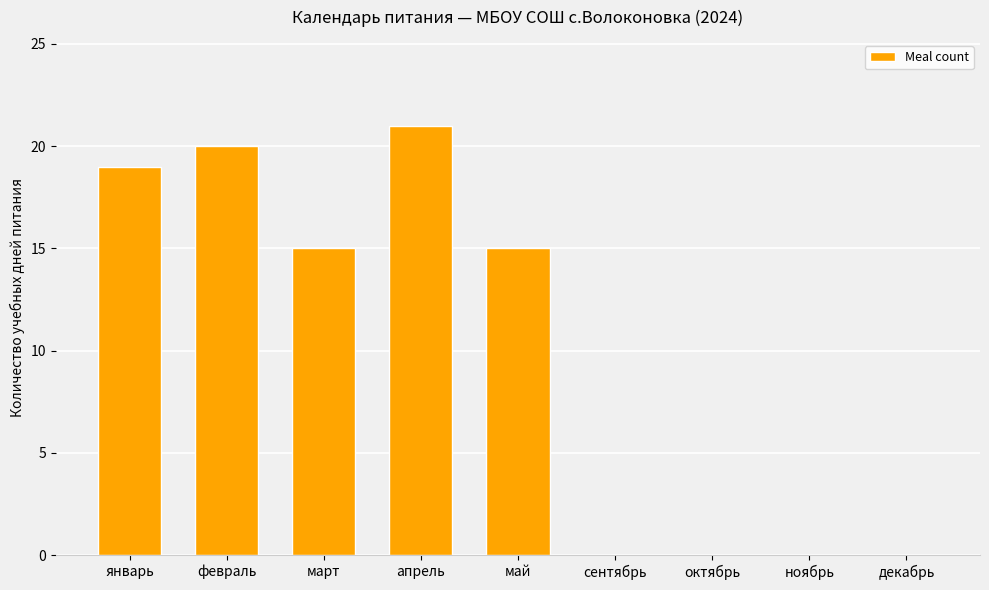

How many series are shown in this chart?

1